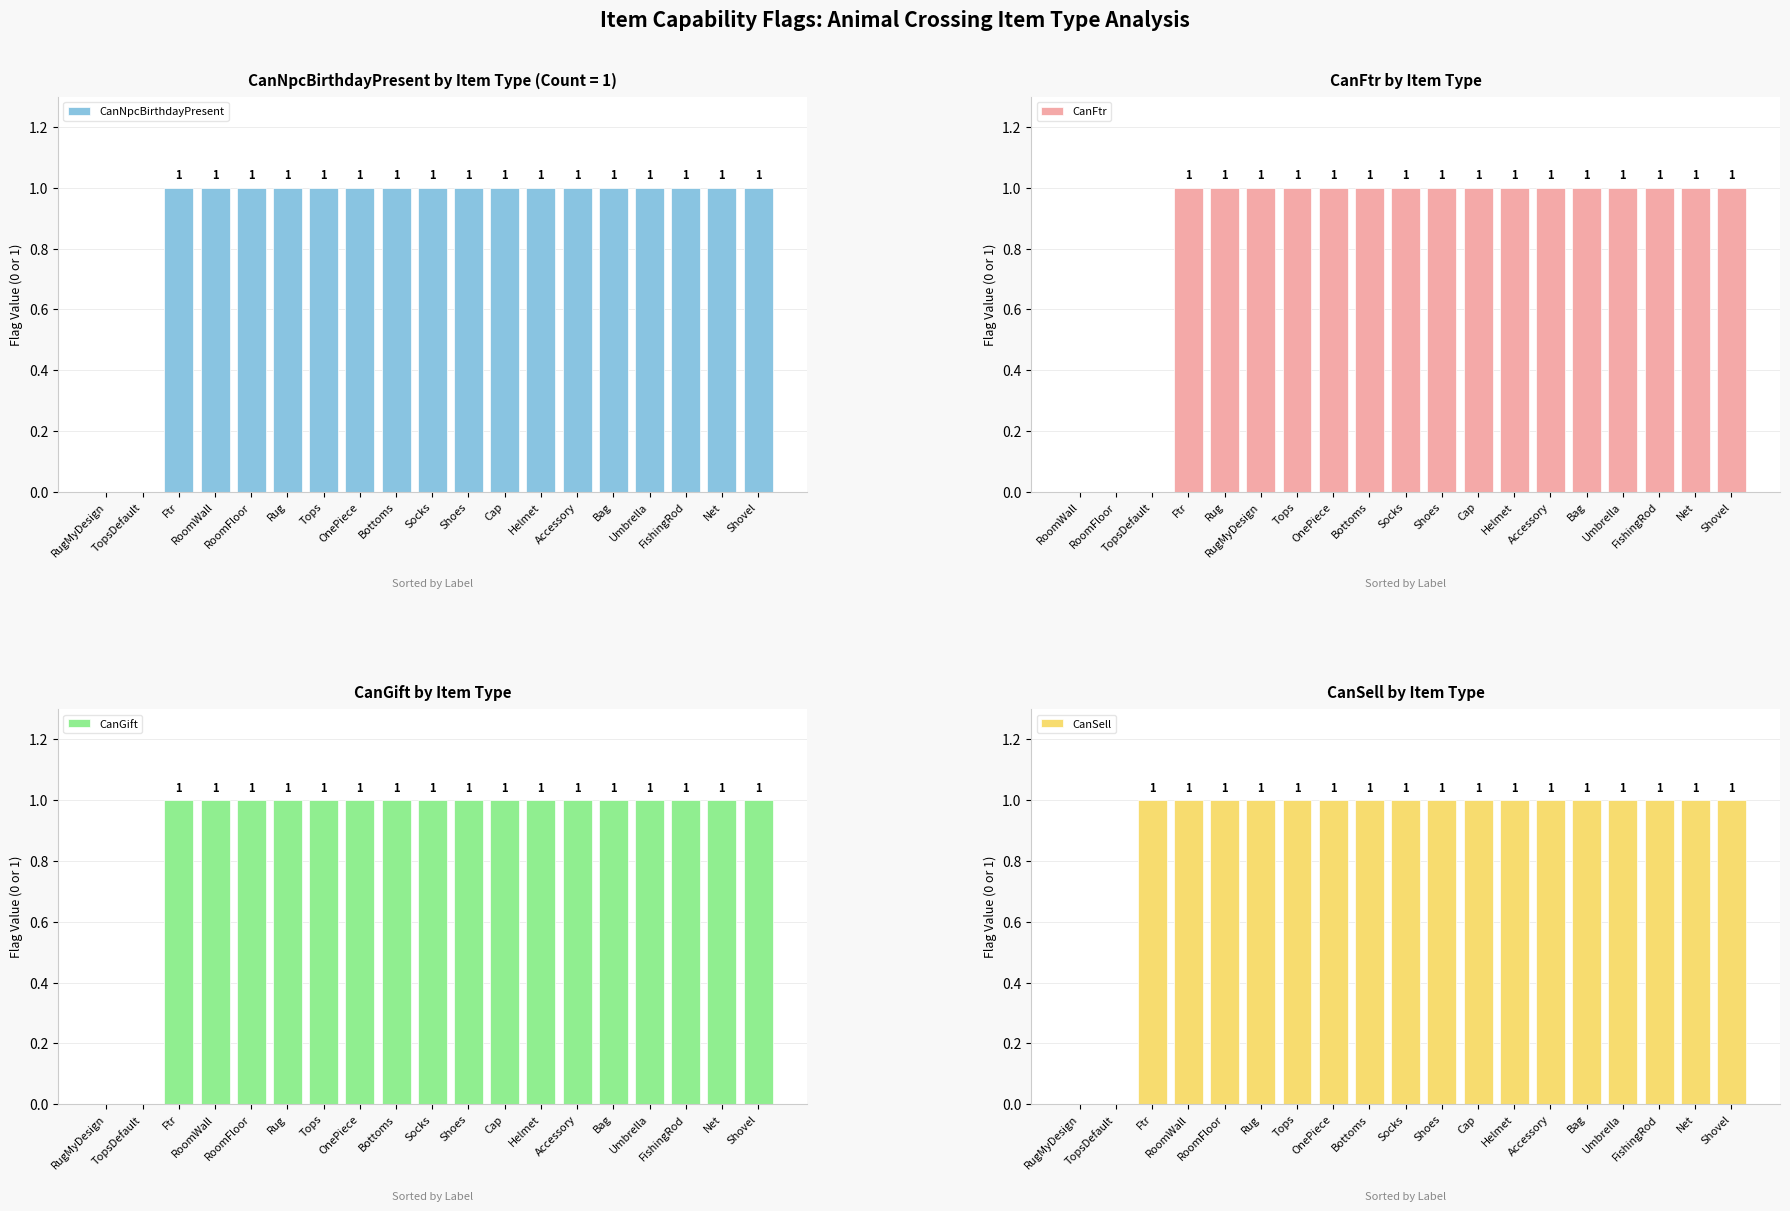

The value of CanNpcBirthdayPresent at Shovel is 1. True or false?

True